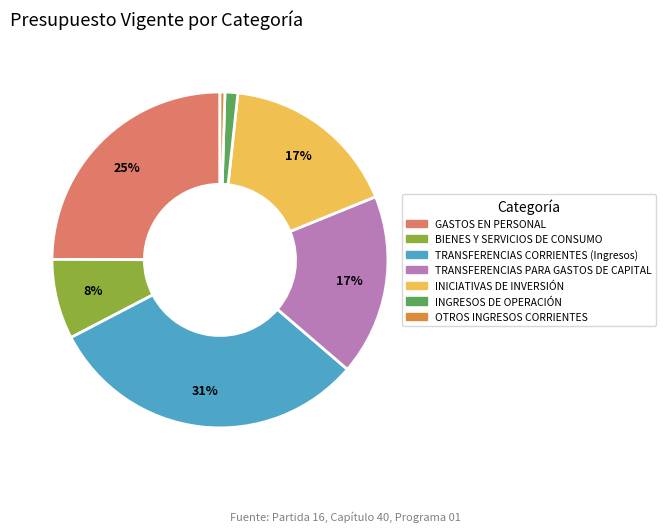

To the nearest percent, what portion does TRANSFERENCIAS PARA GASTOS DE CAPITAL represent?

17%